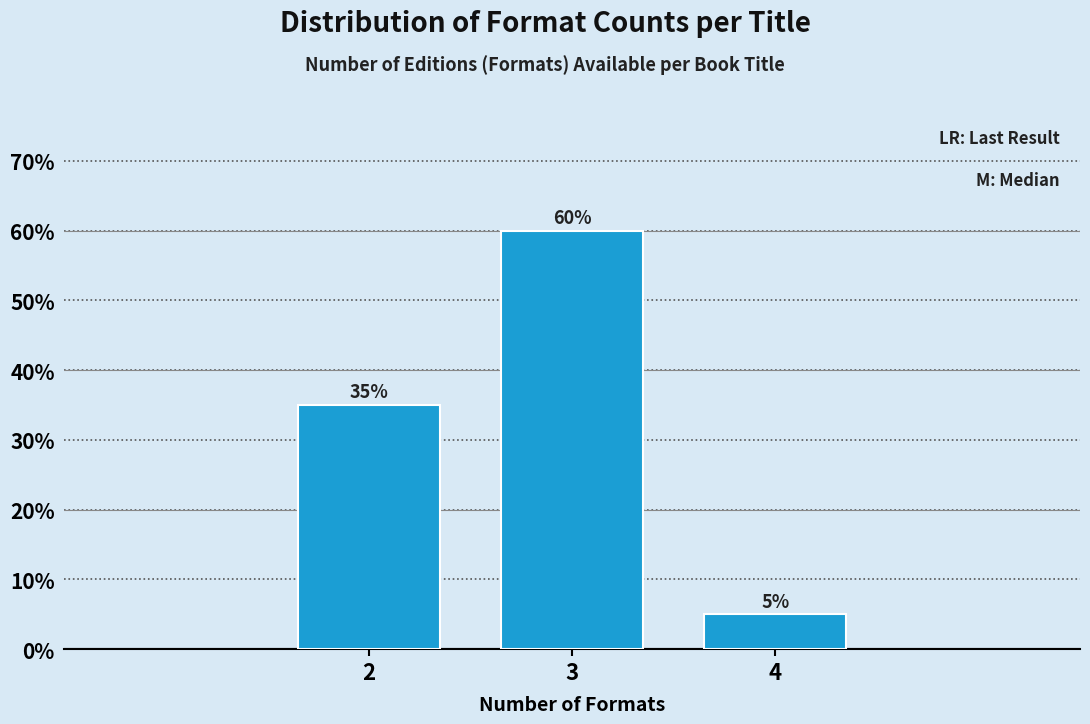

Are the bars horizontal?

No